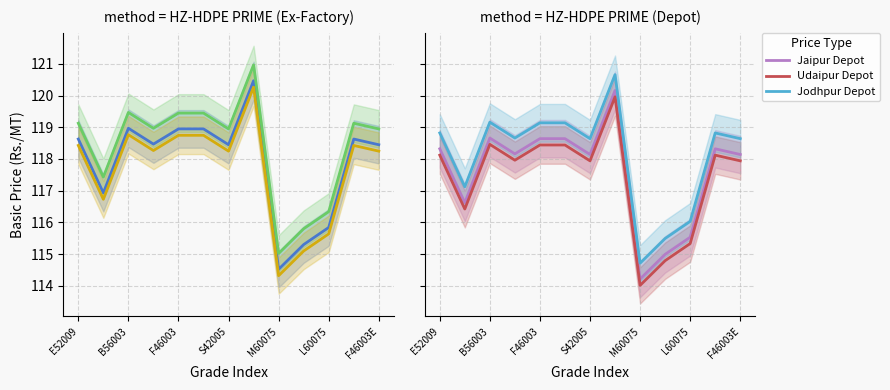

The value of Basic Price Plant to Jaipur at B56003 is 24.8. True or false?

False